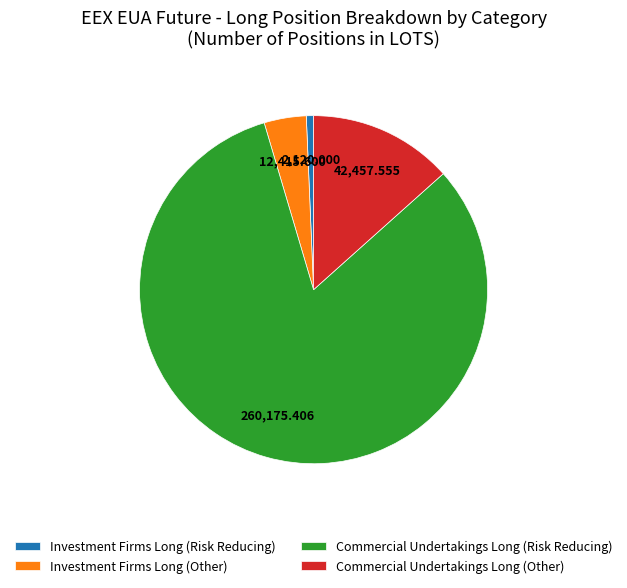

Which slice is the largest?

Commercial Undertakings Long (Risk Reducing)